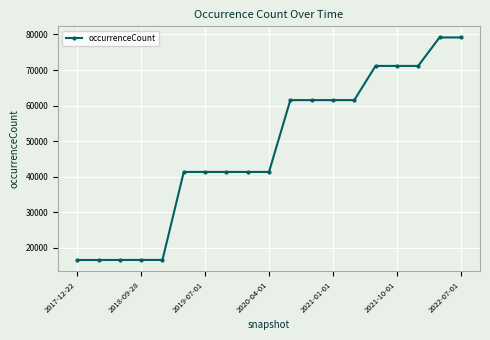

What is the sum of all values?

907869